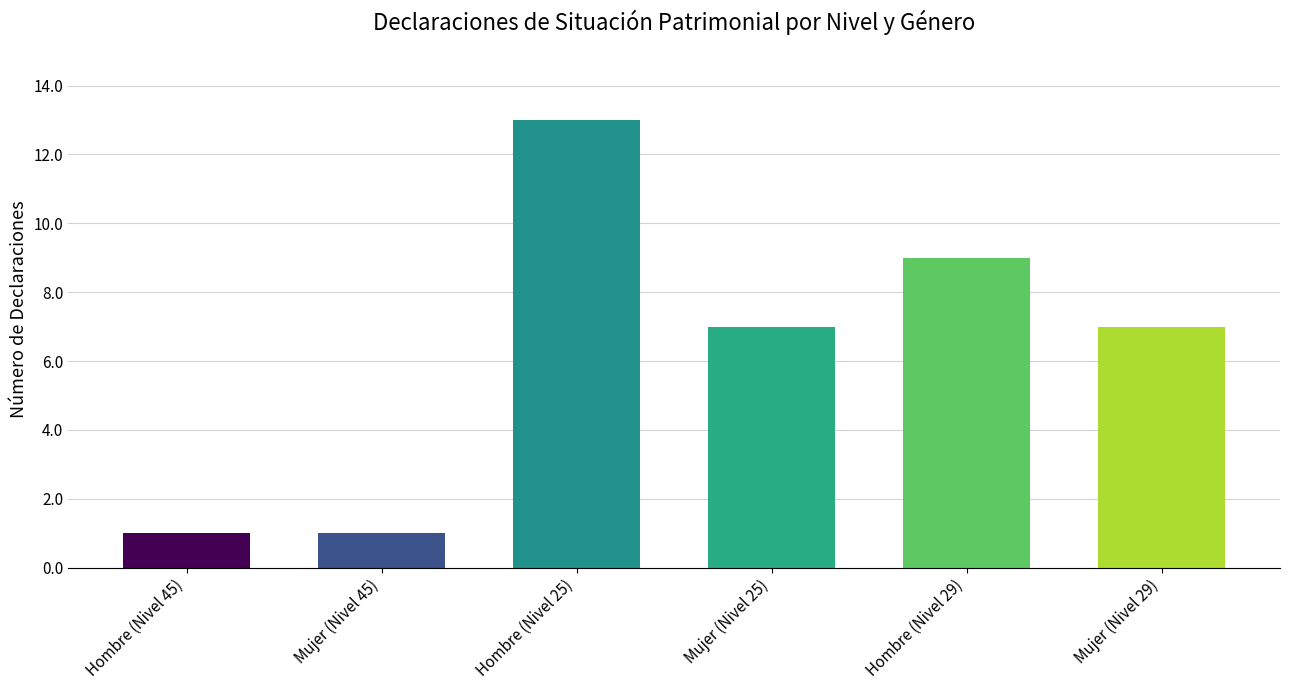

Reading right to left, what are all the values shown in this chart?

7	9	7	13	1	1